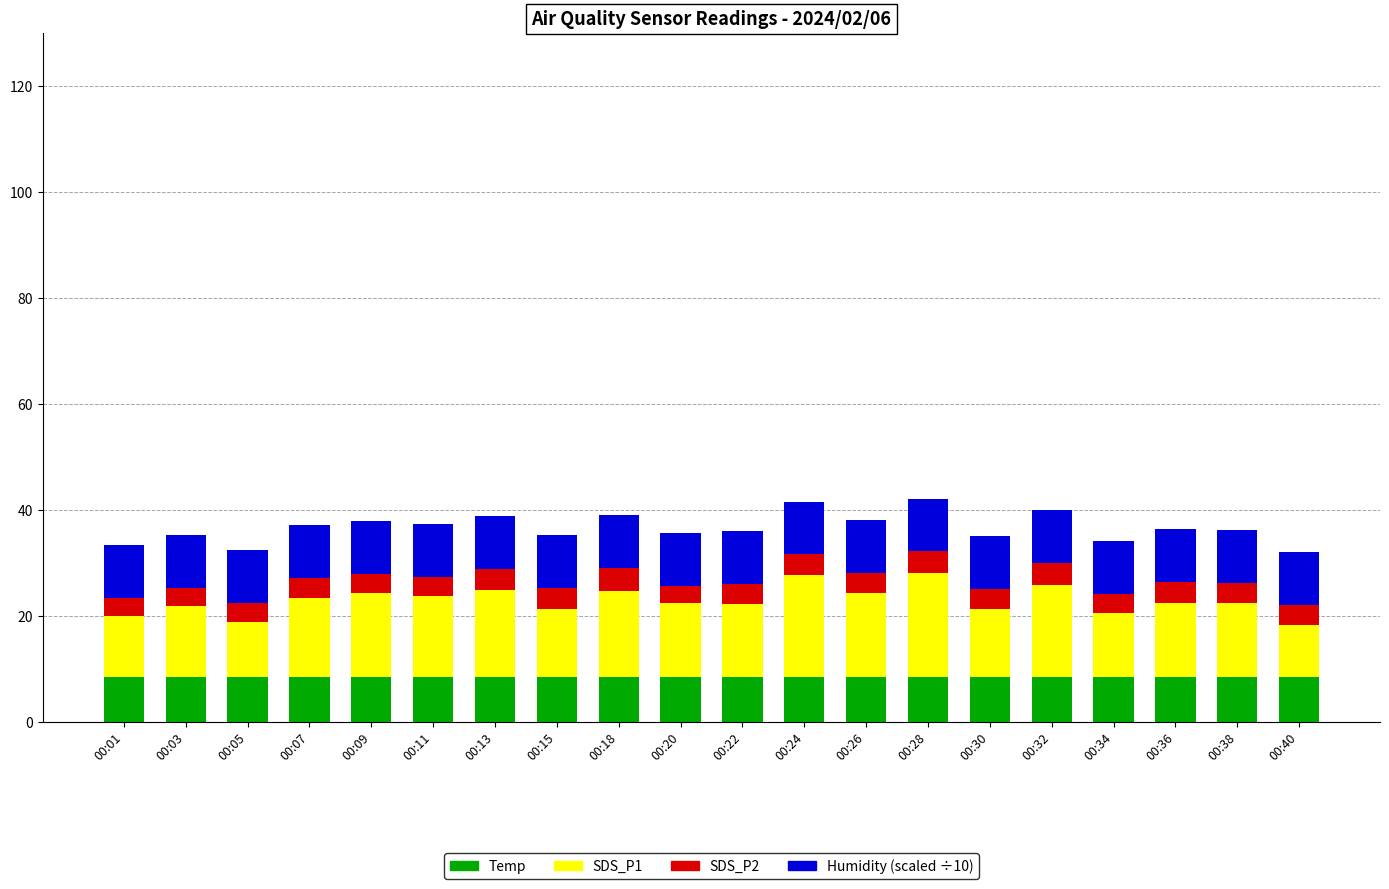

What is the highest value of the Temp series?

8.6